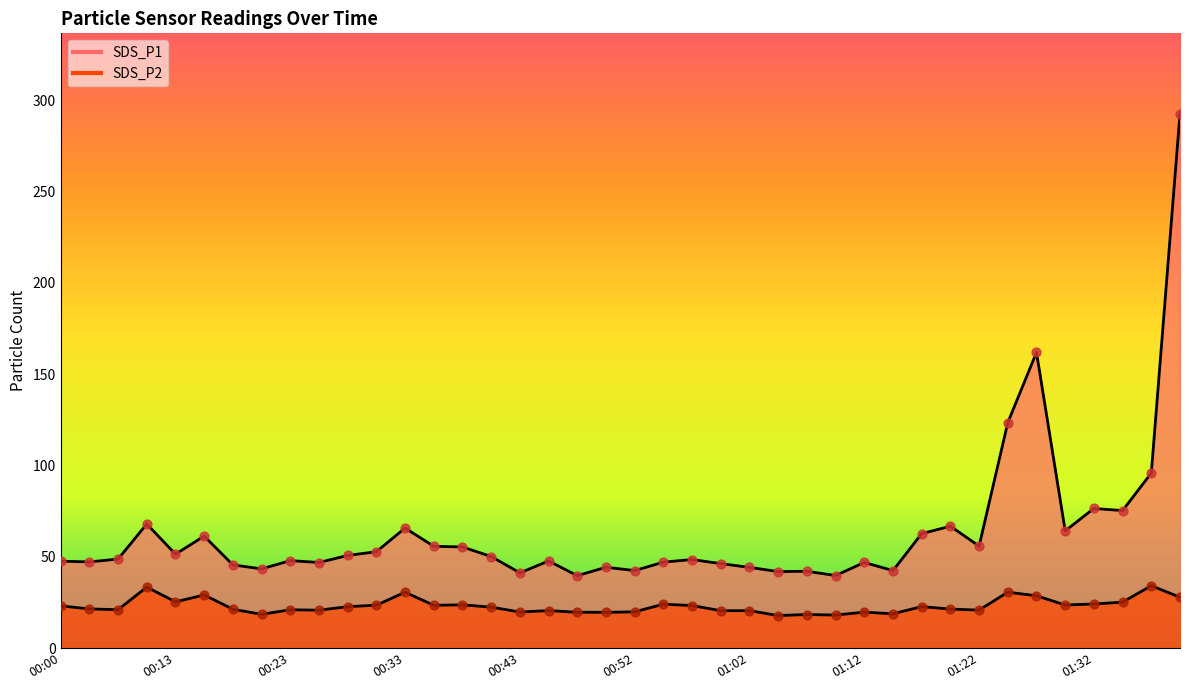

Is the value of SDS_P1 at 00:06 greater than the value of SDS_P2 at 01:02?

Yes